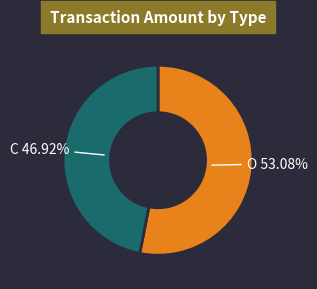

To the nearest percent, what is the difference between the largest and smallest slice percentages?

6%